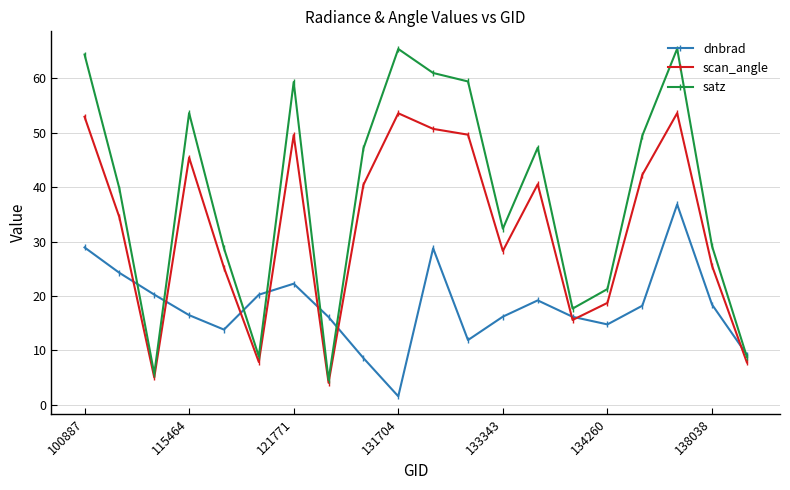

Which series has the largest total across all categories?

satz